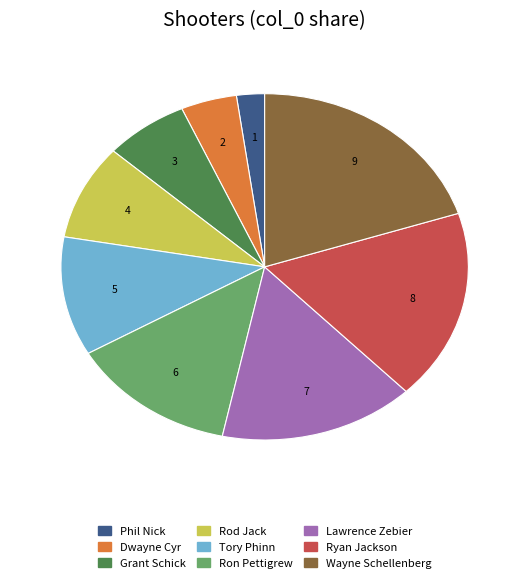

Approximately how many times larger is the value at Wayne Schellenberg compared to Ron Pettigrew?

1.5